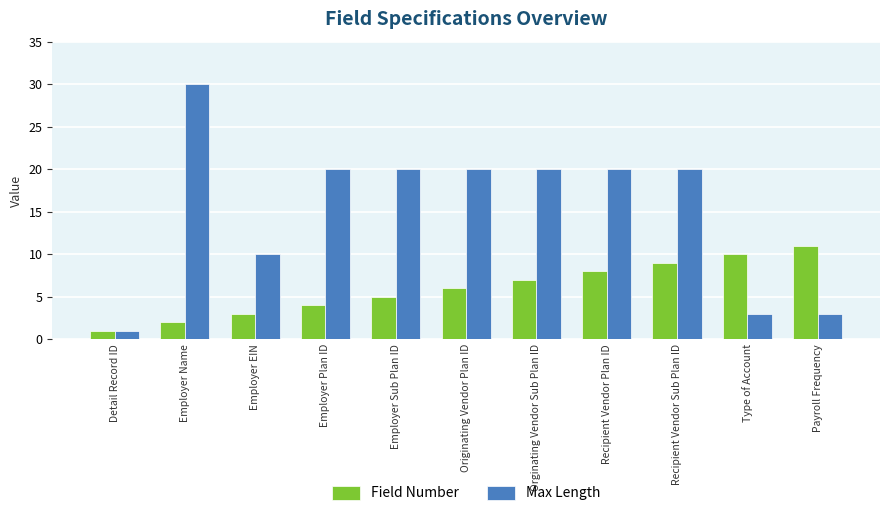

What is the approximate value of Field Number at Recipient Vendor Plan ID, to the nearest 10?

10